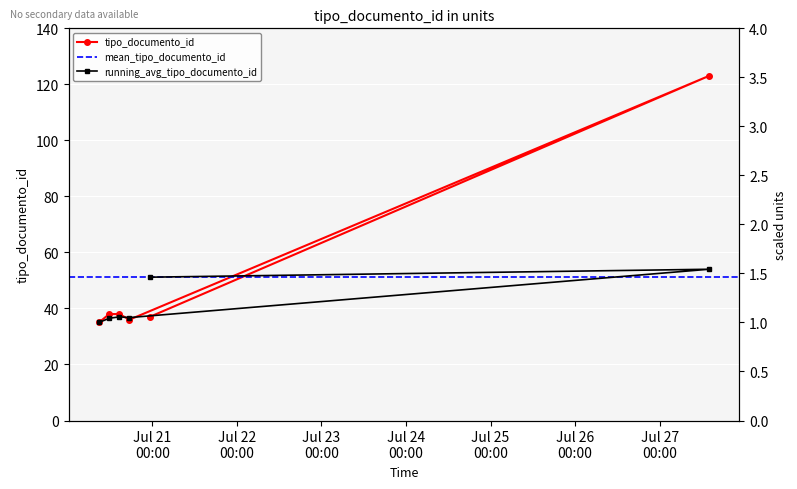

At which category does the data reach its first local valley?

2012-07-20 16:05:11